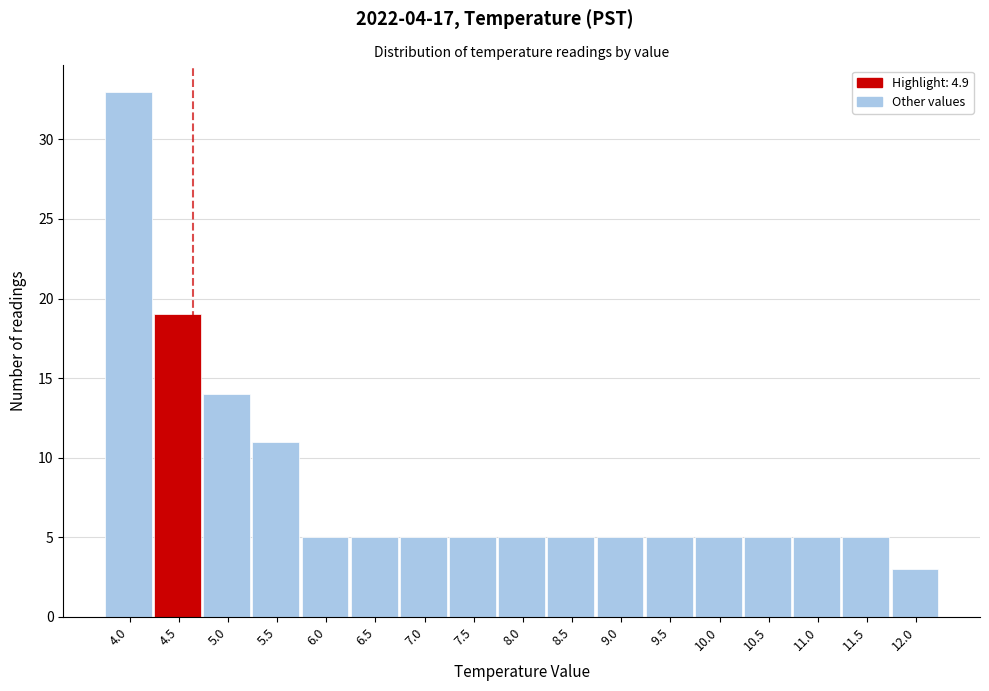

Reading right to left, list all the values displayed in this chart.

3	5	5	5	5	5	5	5	5	5	5	5	5	11	14	19	33